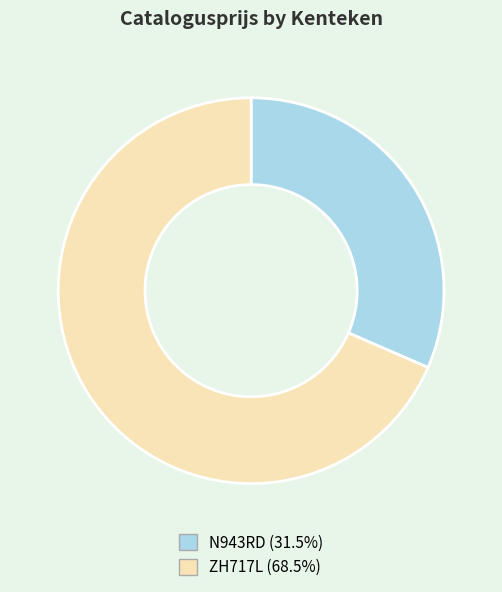

Is there a majority slice in this chart?

Yes